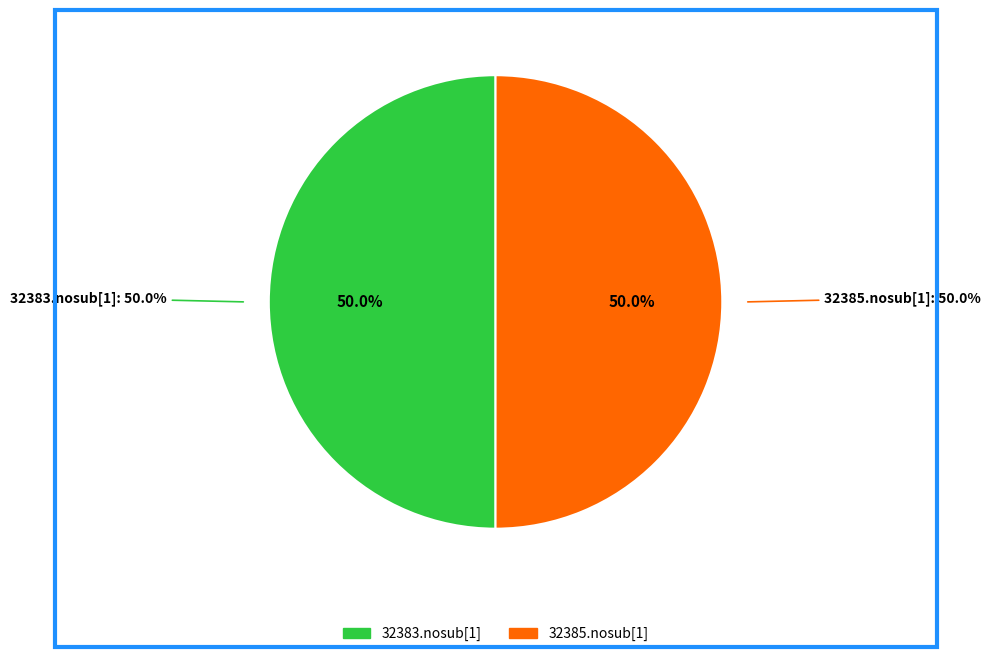

To the nearest percent, what portion does 32385.nosub[1] represent?

50%